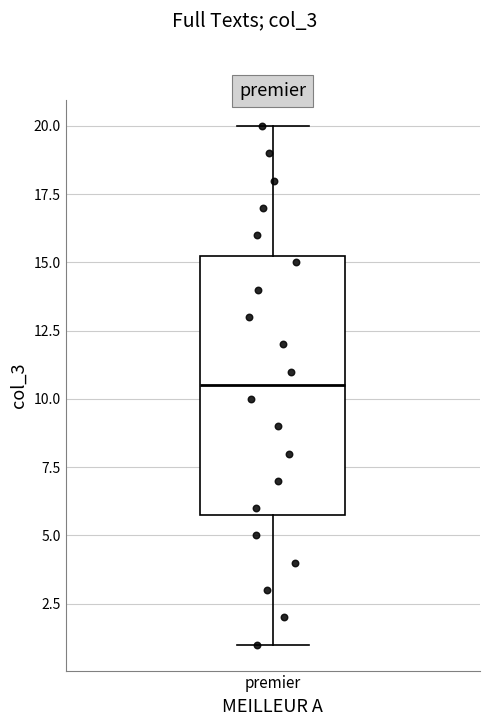

Where does the median line of the box for premier sit on the y-axis? The values are not printed on the chart, so give them approximately, as read against the axis.

10.5